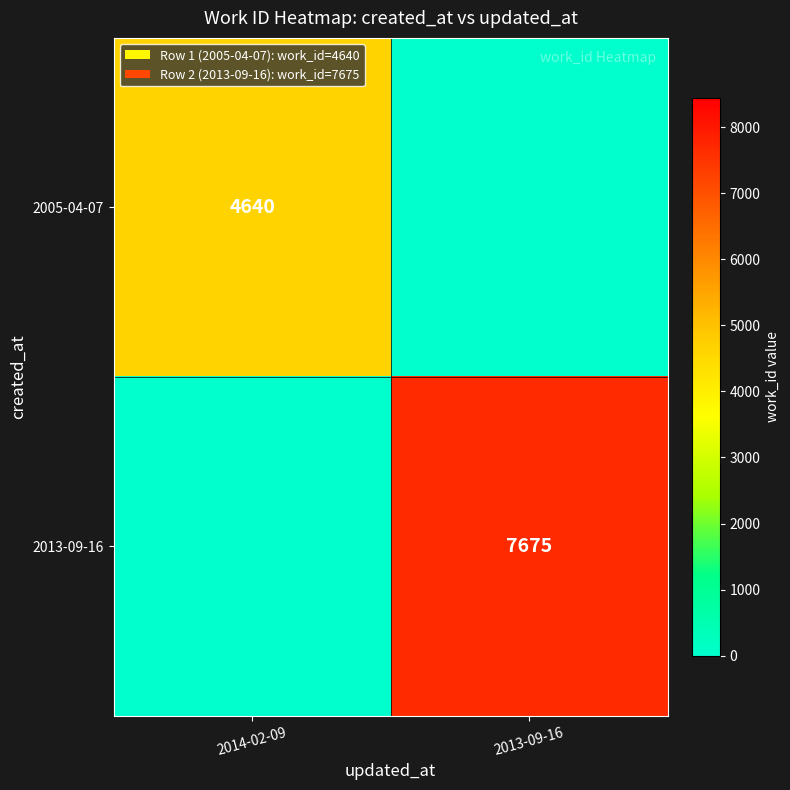

Which has a higher value, 2014-02-09 or 2013-09-16?

2014-02-09